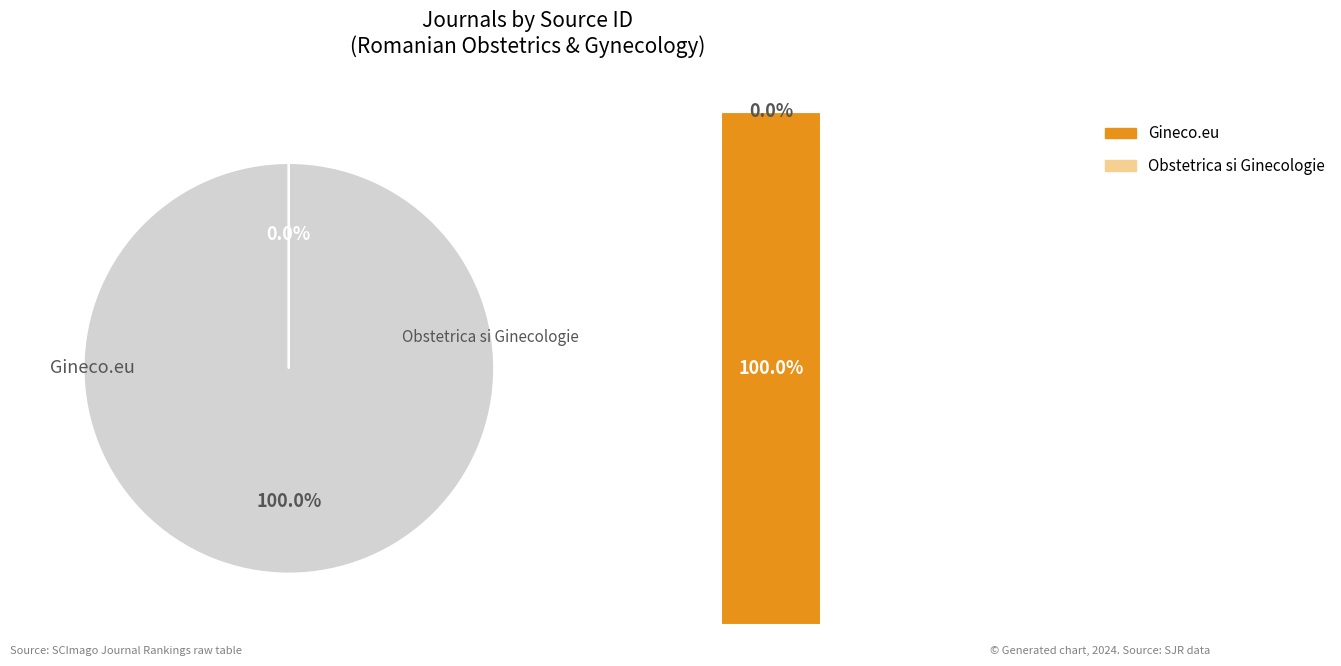

Which slice is the smallest?

Obstetrica si Ginecologie